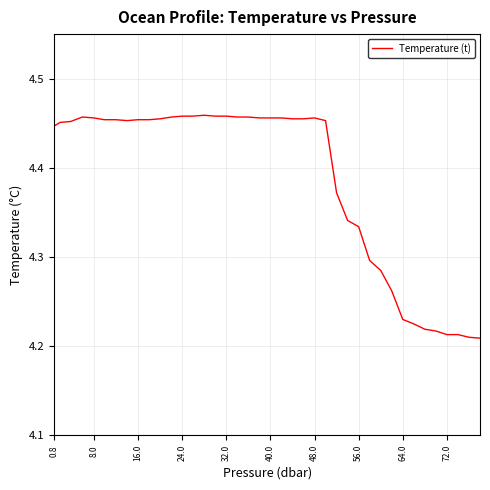

Does the chart have visible grid lines?

Yes